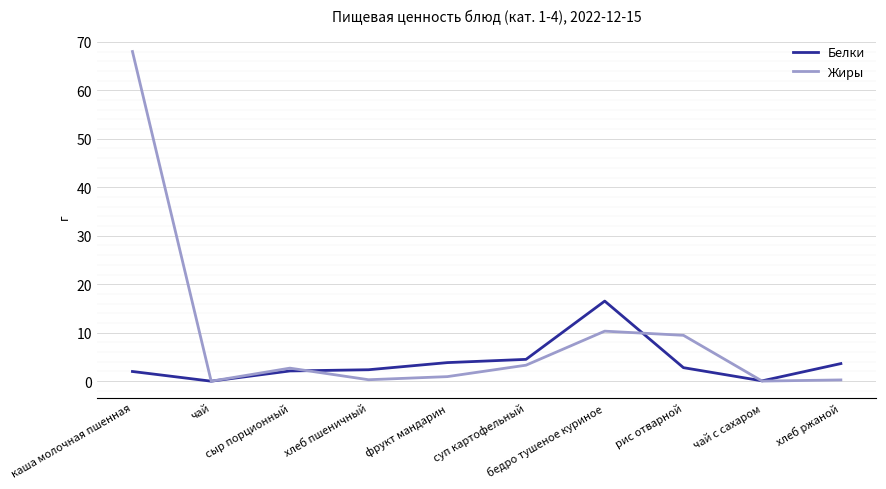

True or false: Белки has a value of 6.2 at бедро тушеное куриное.

False